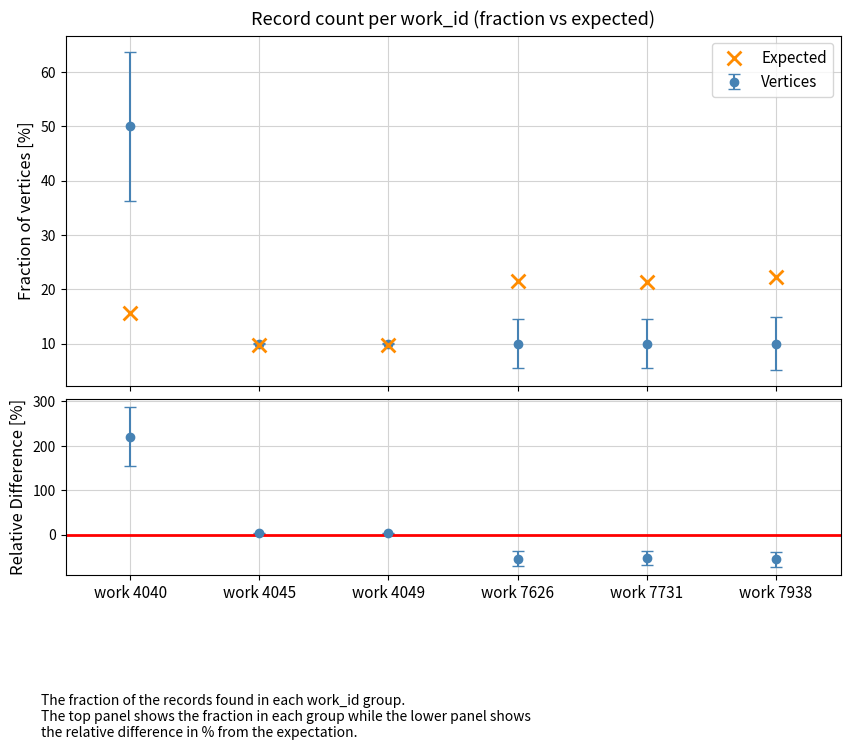

Approximately how many times larger is the value at work 4045 compared to work 4049?

1.0